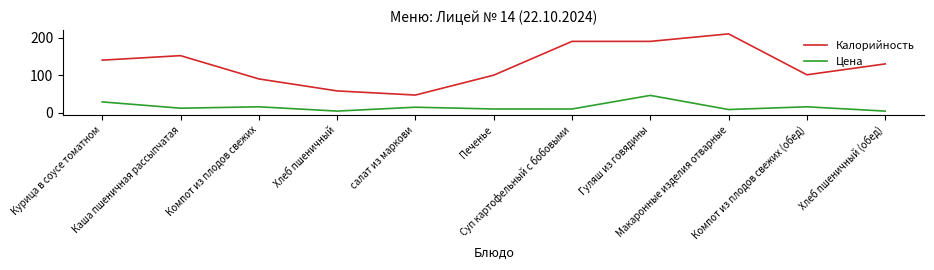

Count the number of categories in the chart.

11